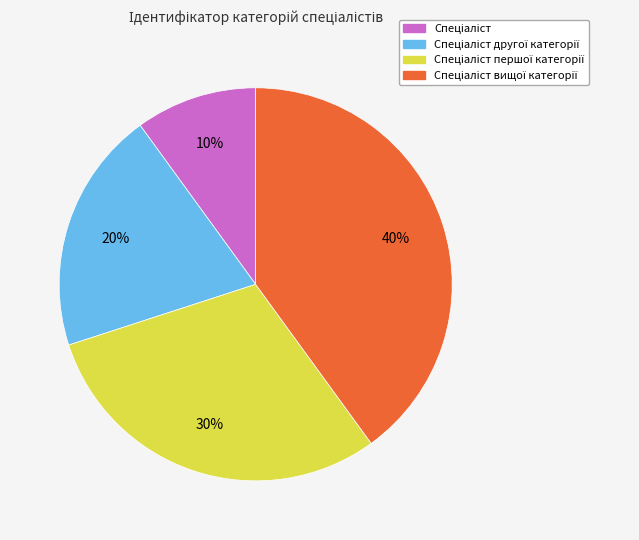

To the nearest percent, what is the average slice percentage?

25%